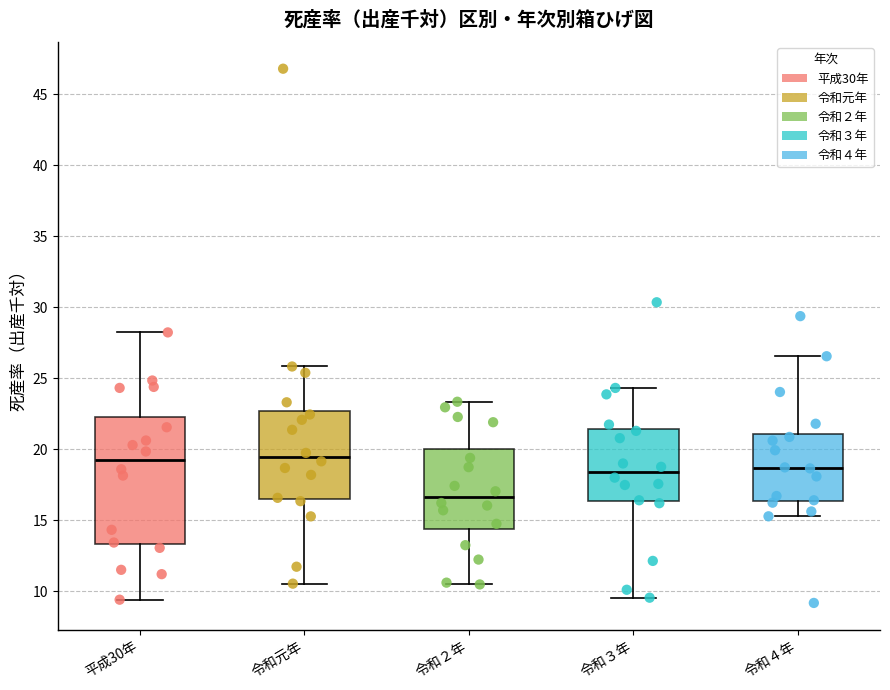

Reading left to right, read every box against the y-axis: the position of its median line, the range the box covers, and the ends of its whiskers. The values are not printed on the chart, so give them approximately, as read against the axis.

平成30年: median 19.0, box 13.5 to 22.0, whiskers 9.5 to 28.0
令和元年: median 19.5, box 16.5 to 22.5, whiskers 10.5 to 26.0
令和２年: median 16.5, box 14.5 to 20.0, whiskers 10.5 to 23.5
令和３年: median 18.5, box 16.5 to 21.5, whiskers 9.5 to 24.5
令和４年: median 18.5, box 16.5 to 21.0, whiskers 15.5 to 26.5